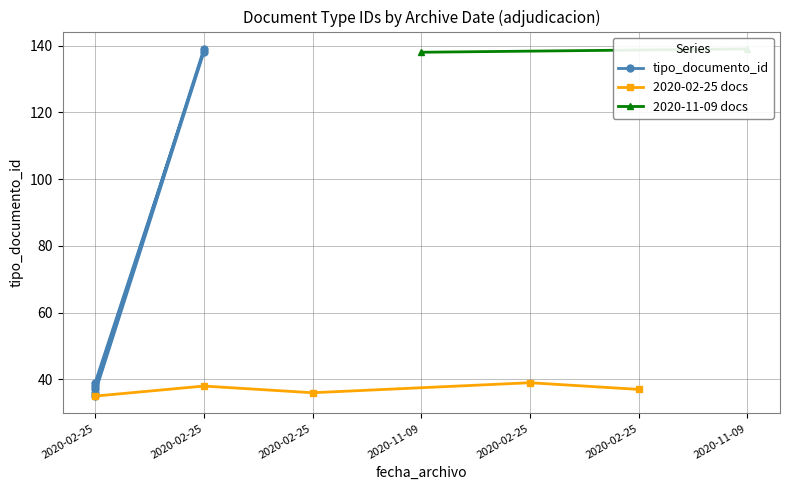

Count the number of categories in the chart.

7